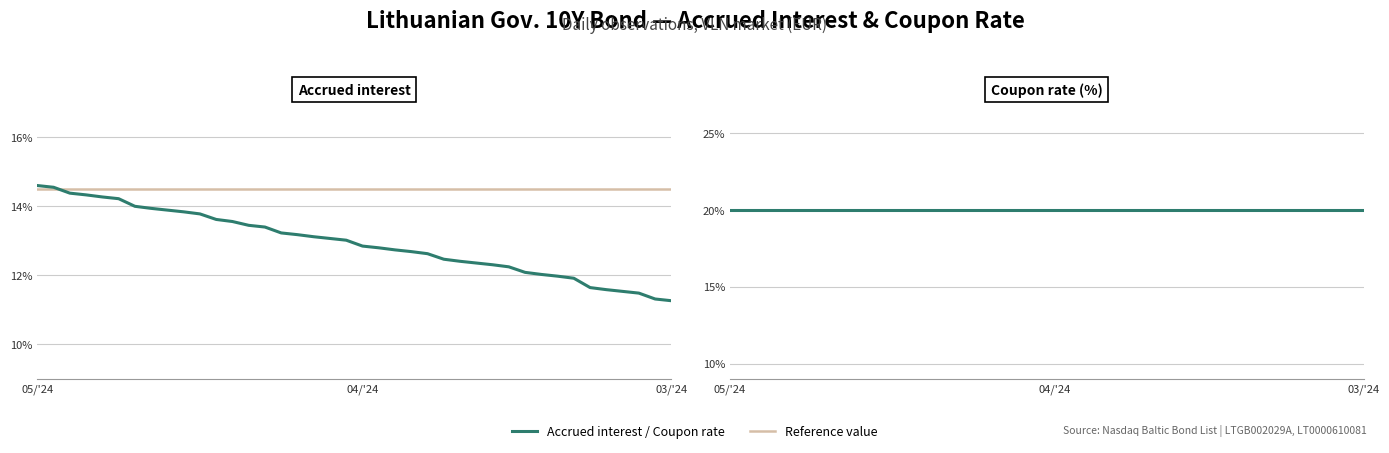

What position from the right is 2024-03-25?

5